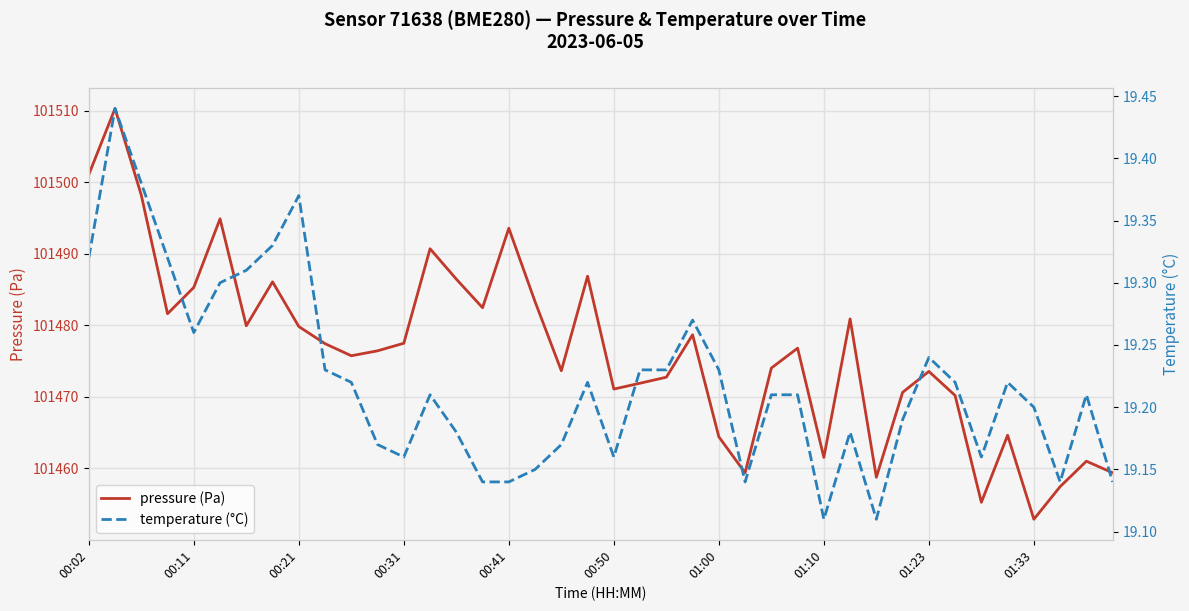

Rank the series by their average value, from highest to lowest.

pressure (Pa), temperature (°C)